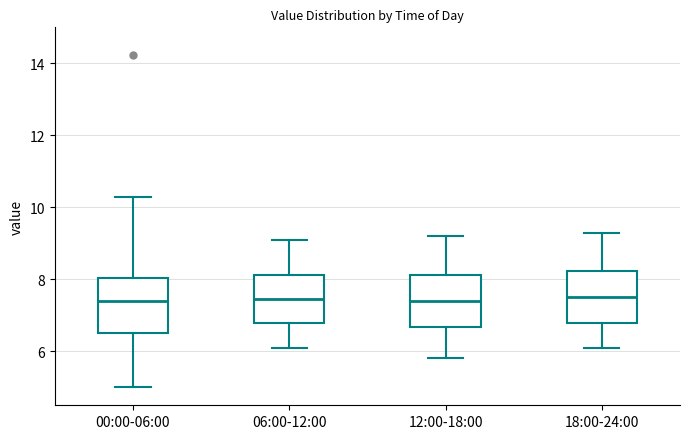

Reading left to right, transcribe this box plot: for each box, give where its median line is, the range the box spans, and where its two whiskers end, as read against the y-axis. The values are not printed on the chart, so give them approximately, as read against the axis.

00:00-06:00: median 7.4, box 6.6 to 8.0, whiskers 5.0 to 10.4
06:00-12:00: median 7.4, box 6.8 to 8.2, whiskers 6.2 to 9.2
12:00-18:00: median 7.4, box 6.6 to 8.2, whiskers 5.8 to 9.2
18:00-24:00: median 7.6, box 6.8 to 8.2, whiskers 6.2 to 9.4